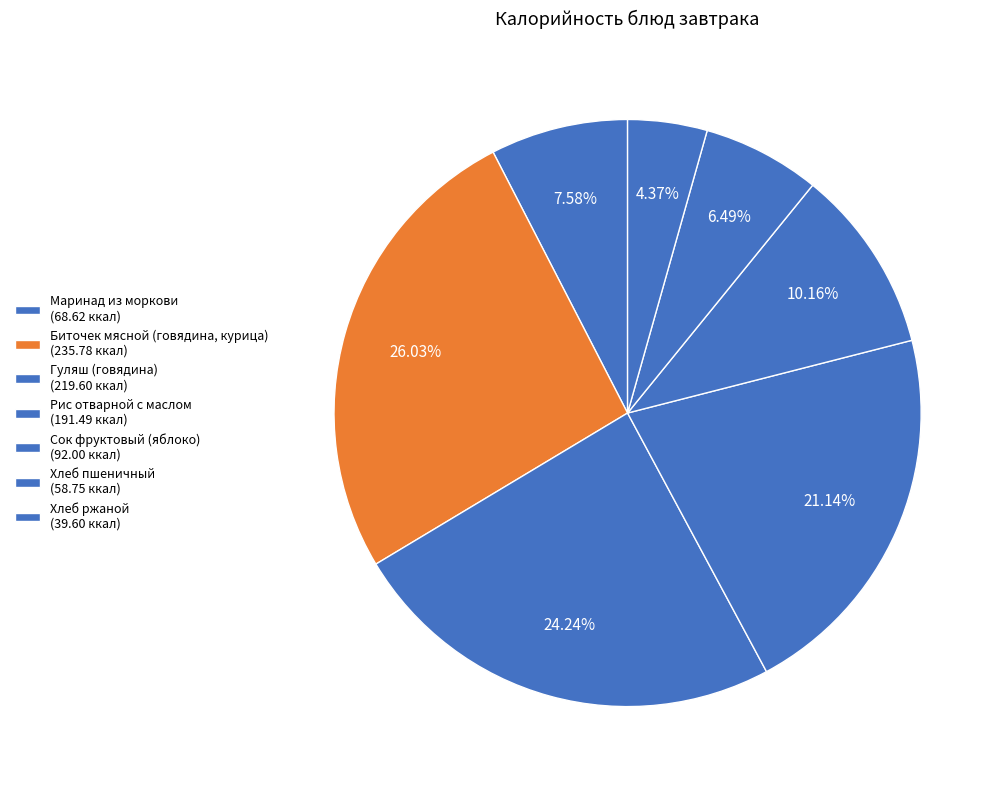

Rank the categories by value from lowest to highest.

Хлеб ржаной, Хлеб пшеничный, Маринад из моркови, Сок фруктовый (яблоко), Рис отварной с маслом, Гуляш (говядина), Биточек мясной (говядина, курица)